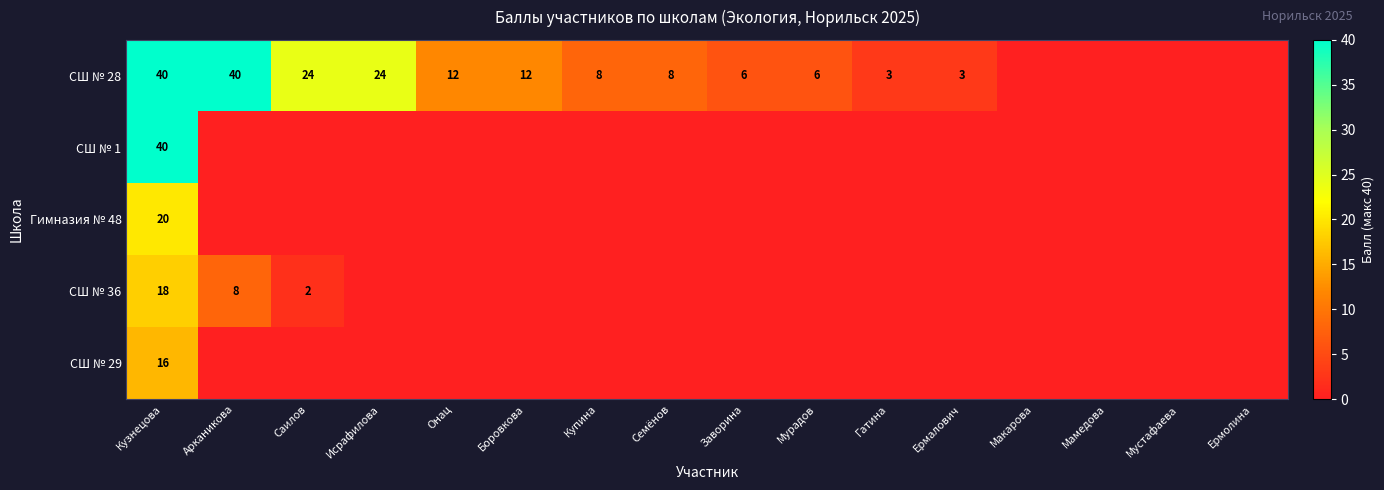

Is the value of СШ № 36 at Саилов greater than the value of СШ № 29 at Кузнецова?

No